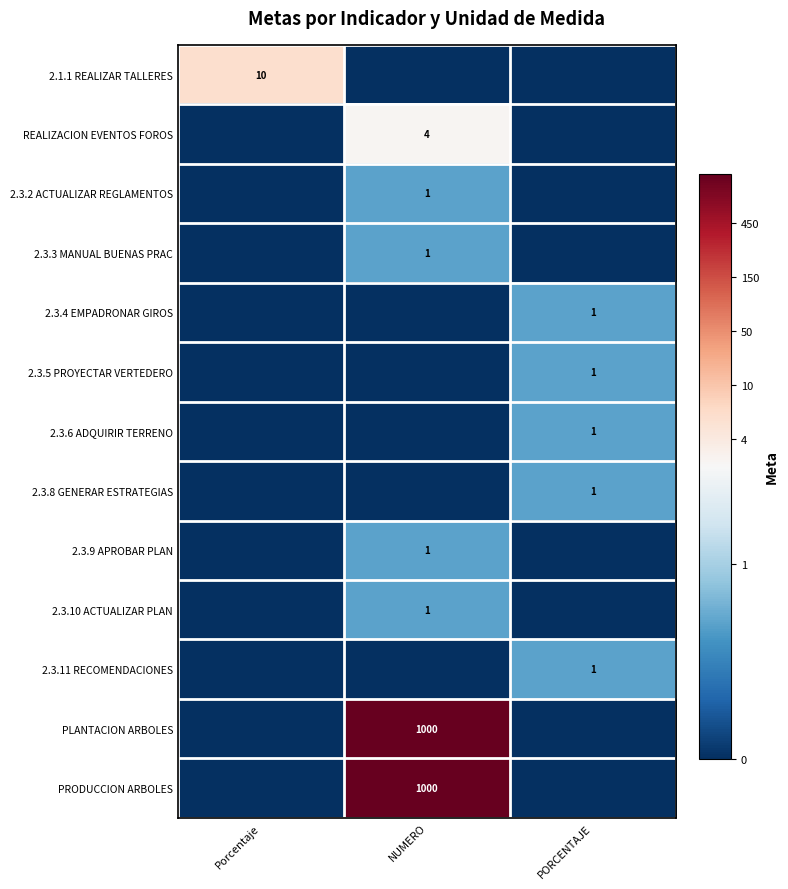

True or false: 2.3.6 ADQUIRIR TERRENO has a value of 1 at PORCENTAJE.

True